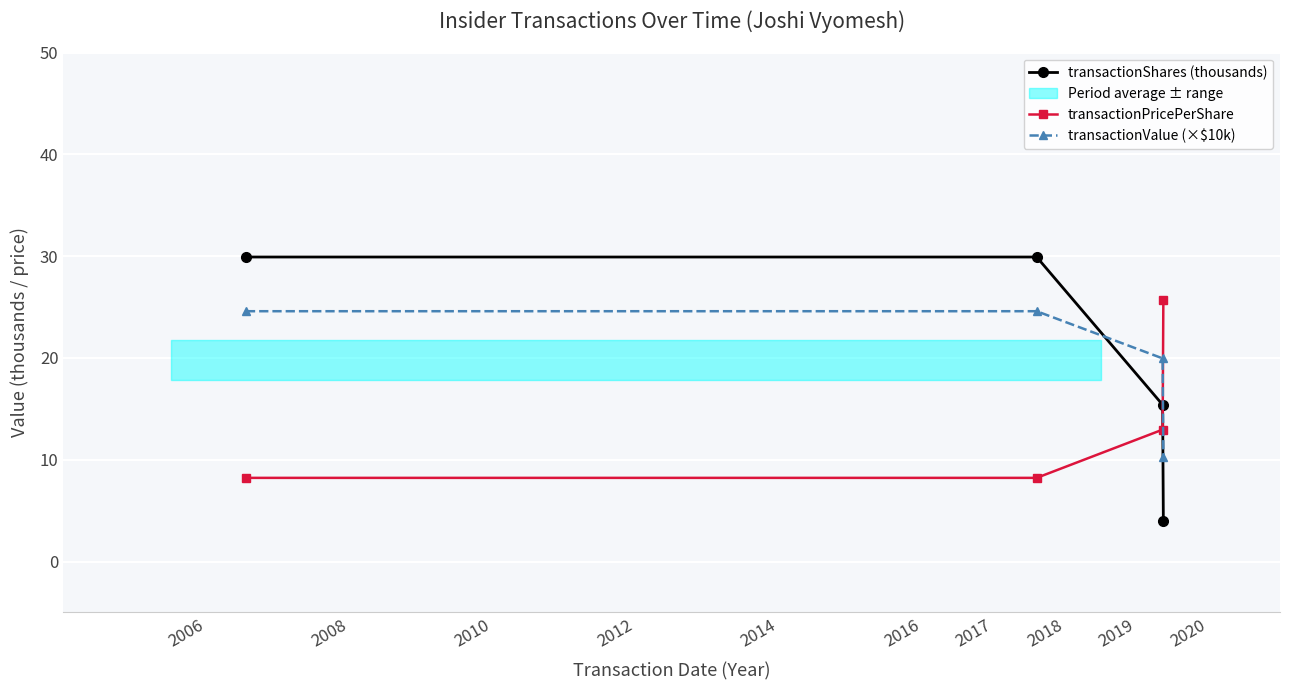

Which series ends up on top after the final intersection of transactionPricePerShare and transactionValue (×$10k)?

transactionPricePerShare